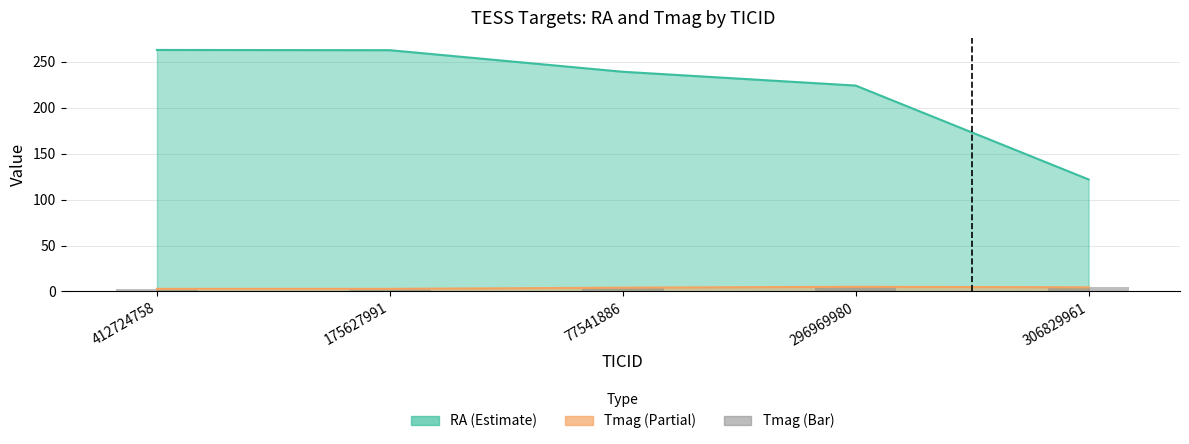

Is it true that Tmag equals 4.5 at 306829961?

True